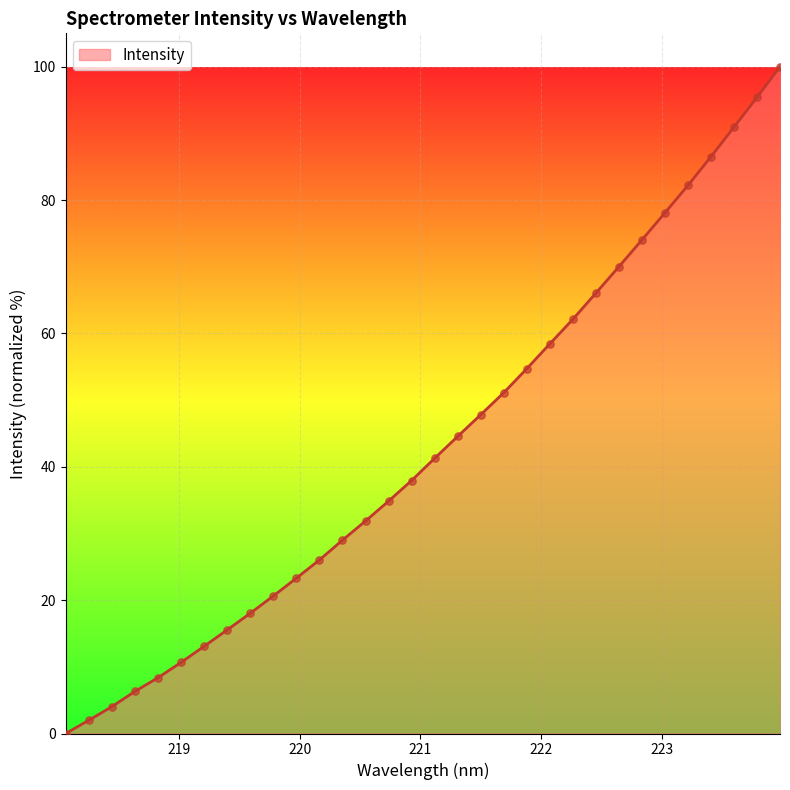

What is the greatest value displayed?

100.0